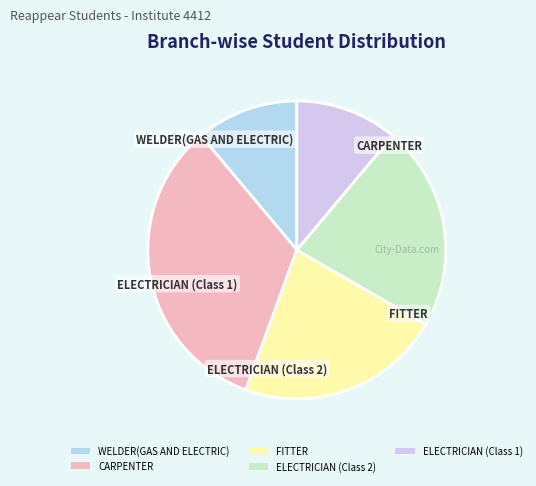

What is the largest slice in the pie chart?

CARPENTER